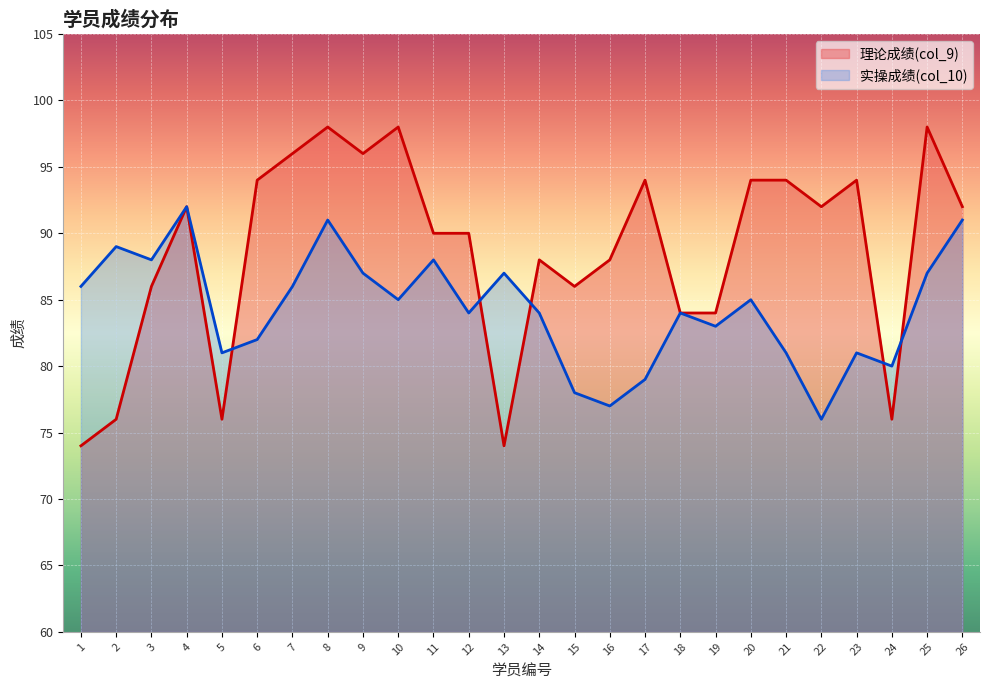

The 理论成绩(col_9) series shows 25 at 2. True or false?

False